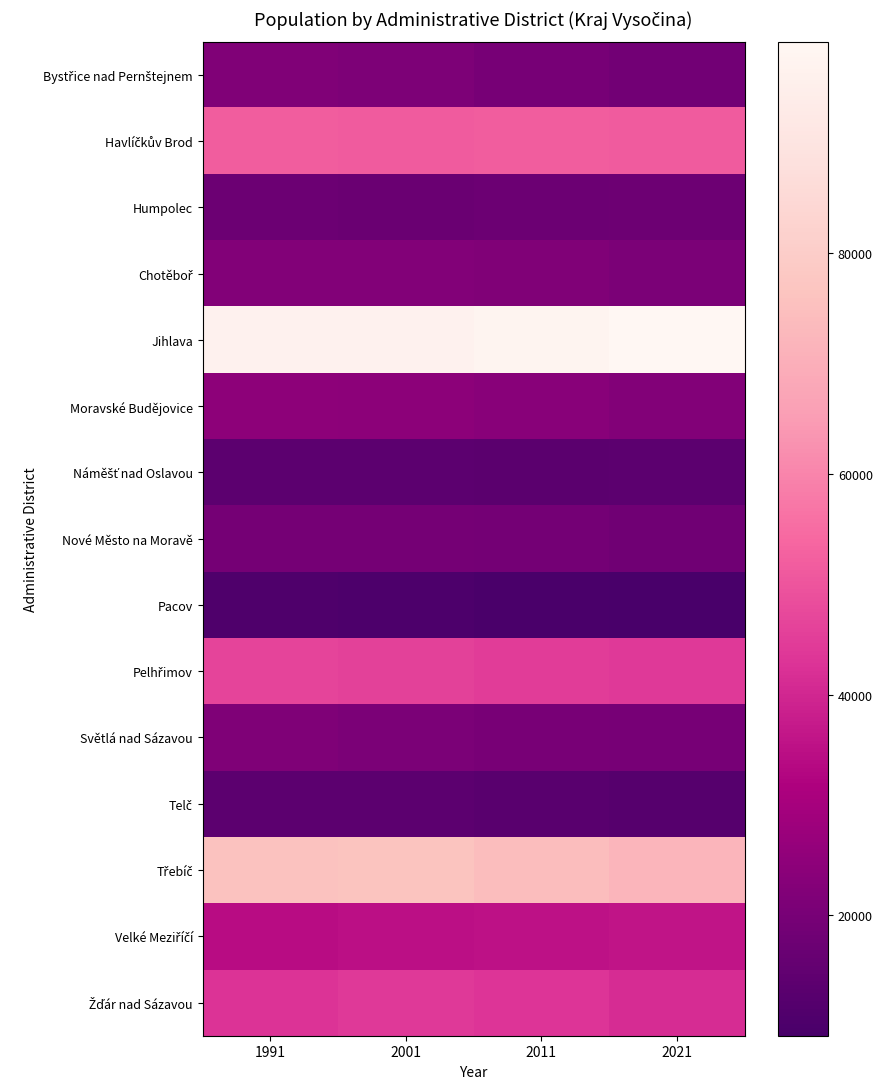

At how many categories does at least one series exceed 51921?

4